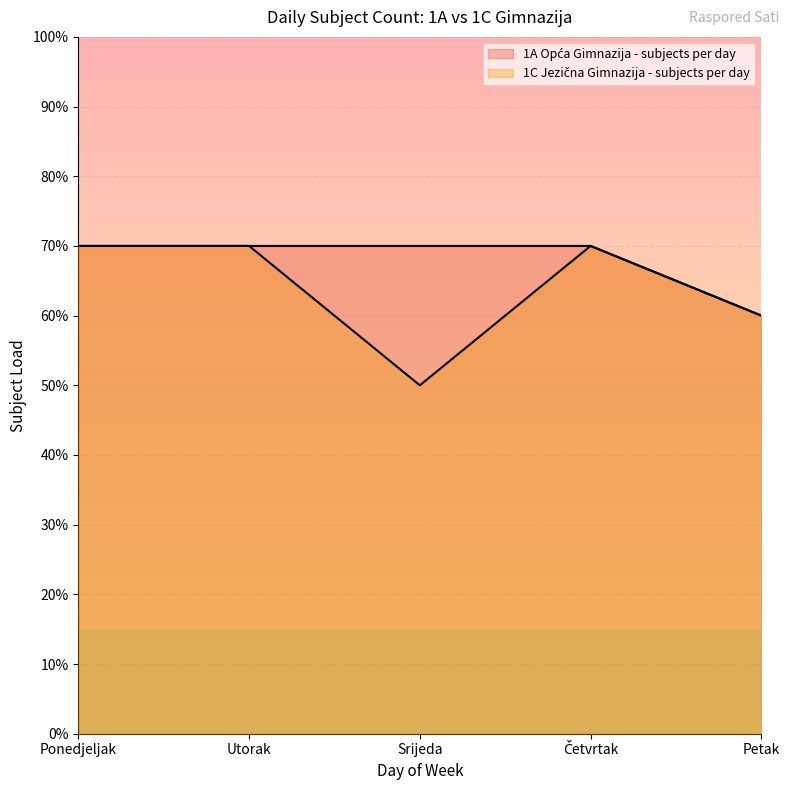

What is the sum of the 1C Jezična Gimnazija - subjects per day values at Srijeda and Četvrtak?

12